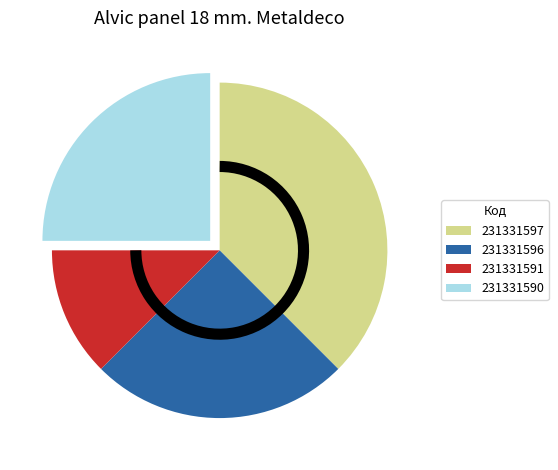

Does 231331591 account for over 50% of the chart?

No